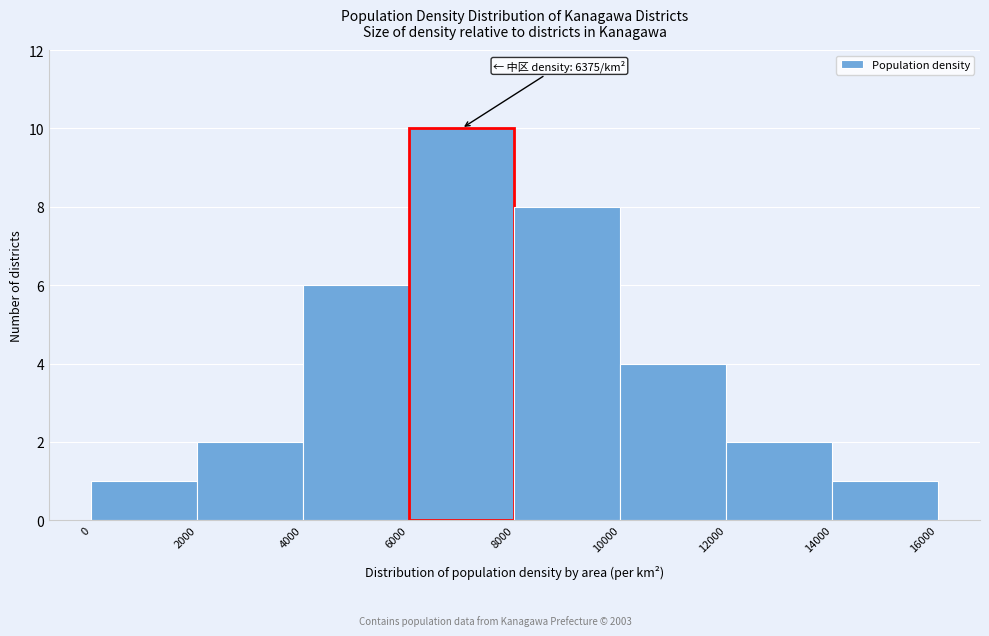

Over which range of the x-axis is the bar tallest?

6000 to 8000